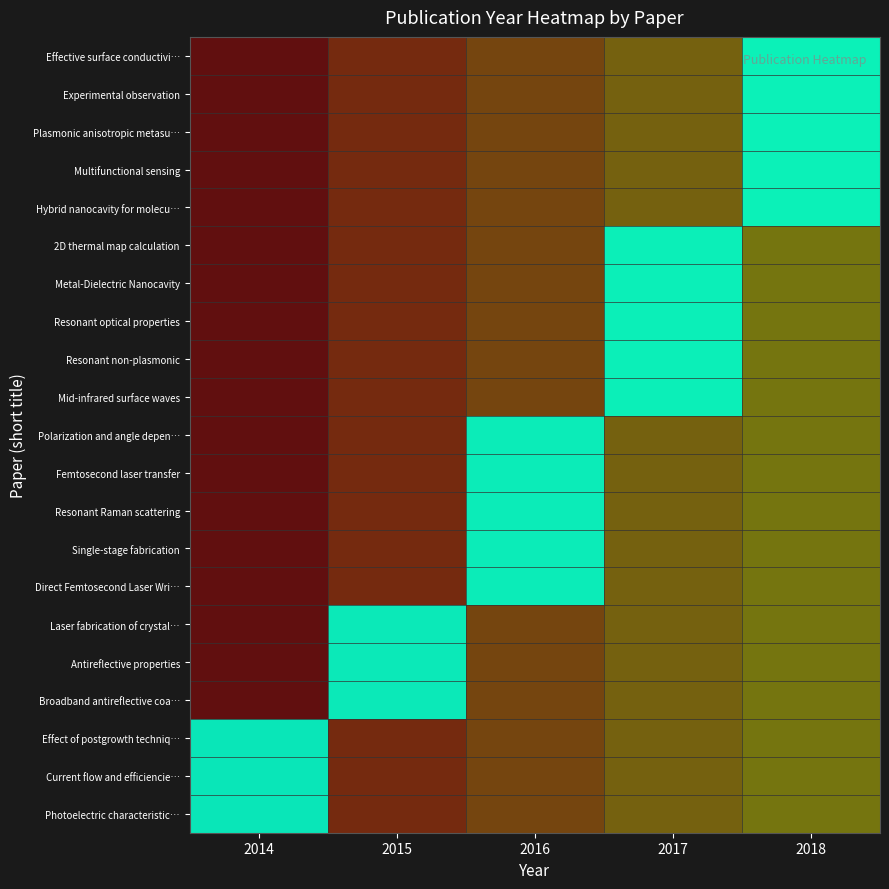

At which category is the sum across all series the highest?

2018